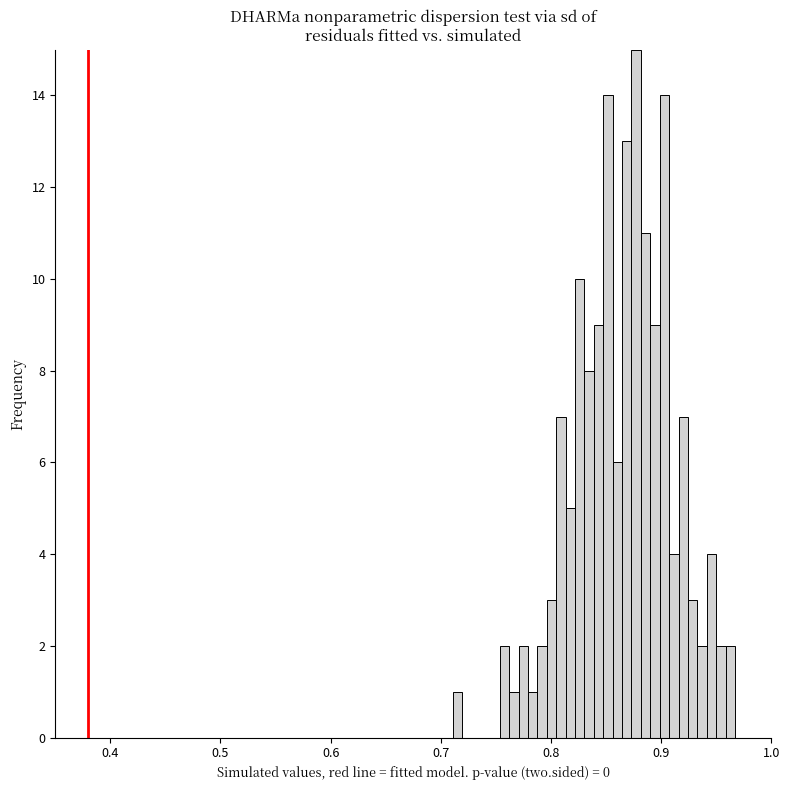

Around what value on the x-axis is the tallest bar? Give the approximate position of its centre, as read against the axis.

0.88